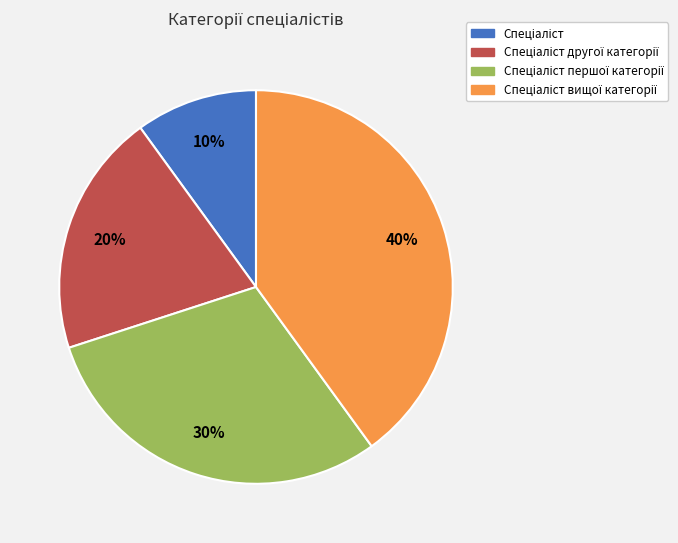

To the nearest percent, what is the difference between the largest and smallest slice percentages?

30%